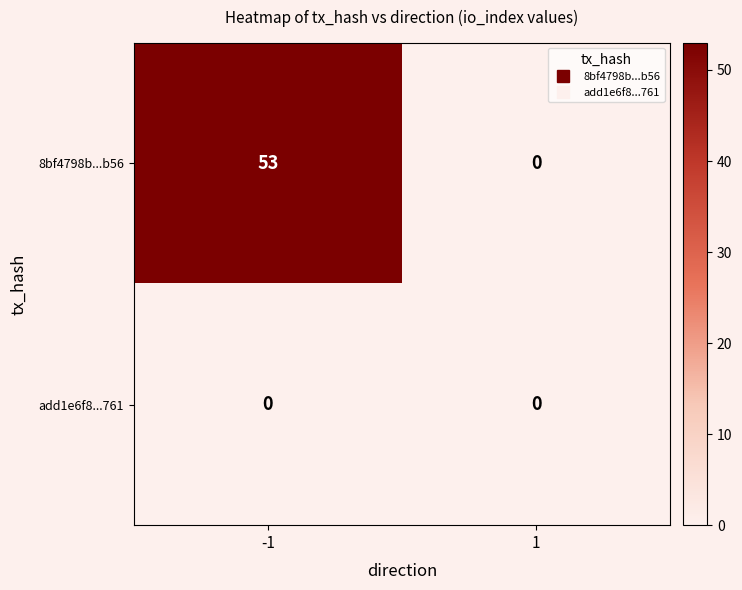

Count the number of data series in this chart.

2